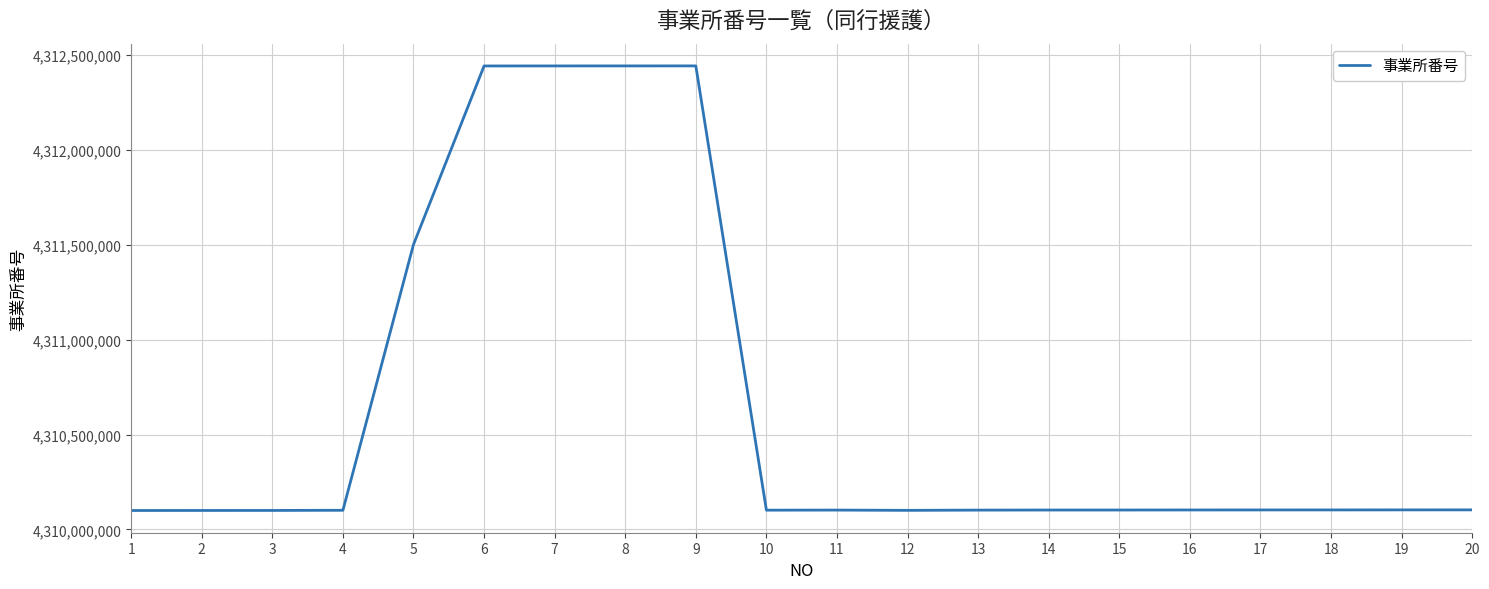

What is the minimum value shown in the chart?

4310100054